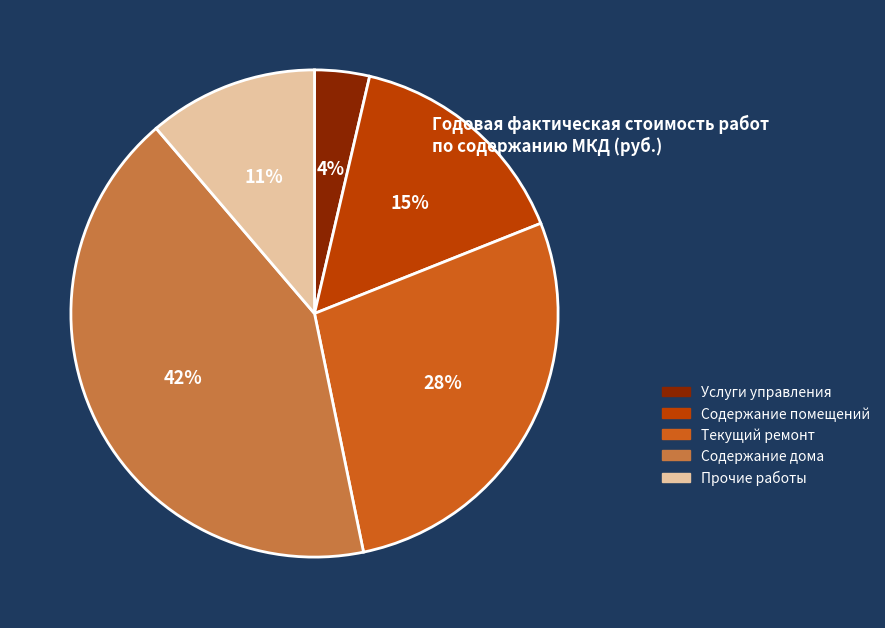

The Прочие работы slice represents 11% of the pie. True or false?

True